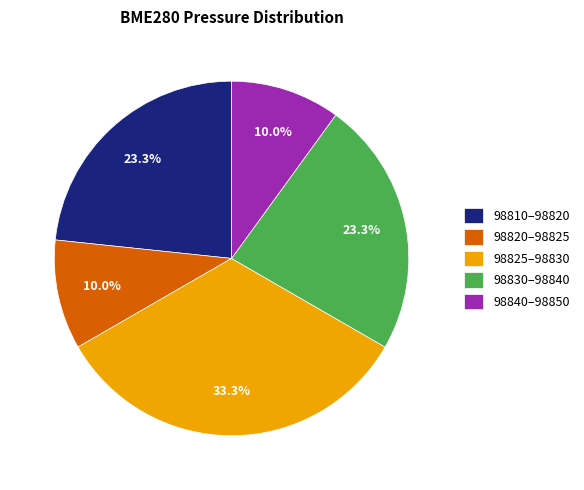

Do 98820–98825 and 98840–98850 together represent more than half of the pie?

No